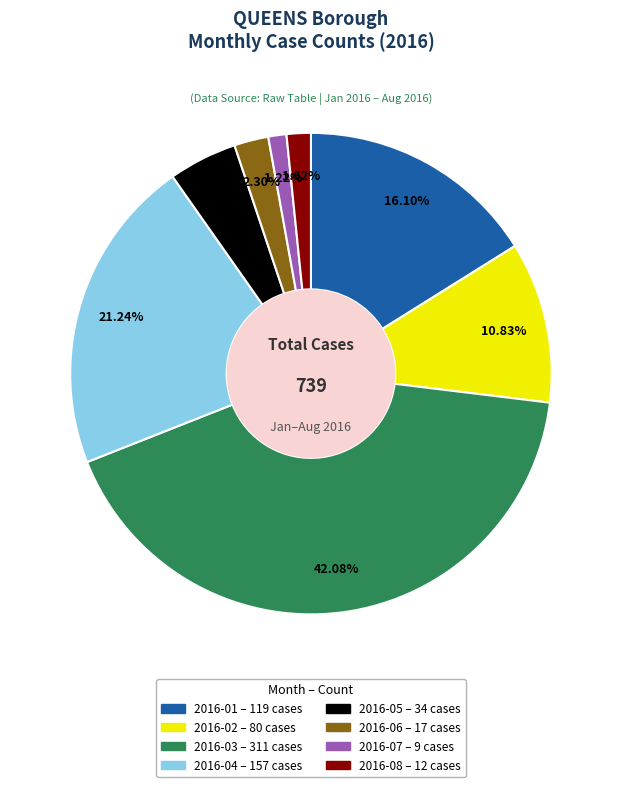

Is it true that 2016-06 is 2% of the pie?

True